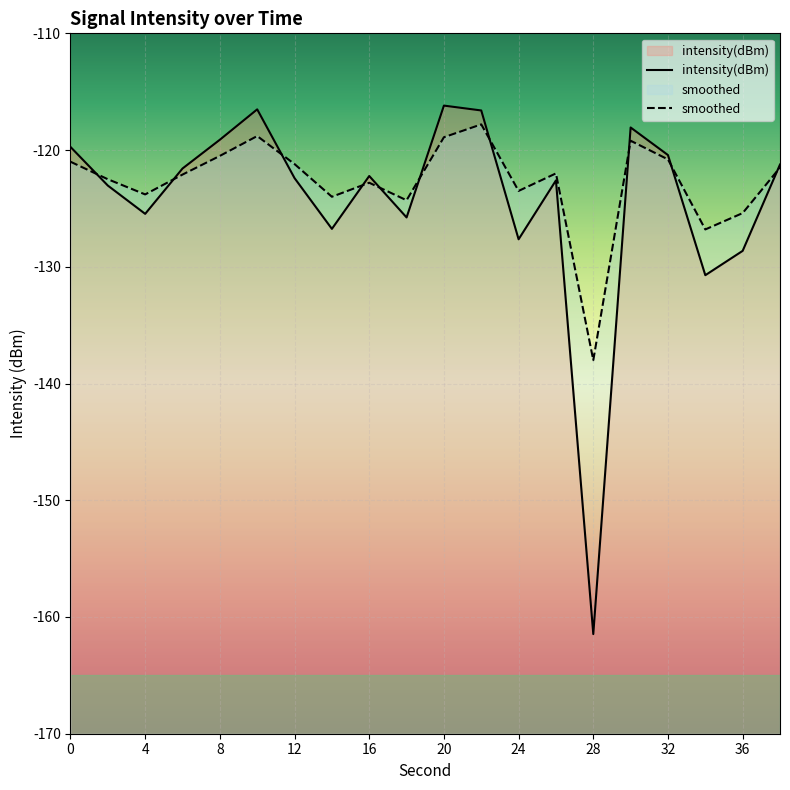

What is the value of the smoothed point at the 10th from the left?

-124.3